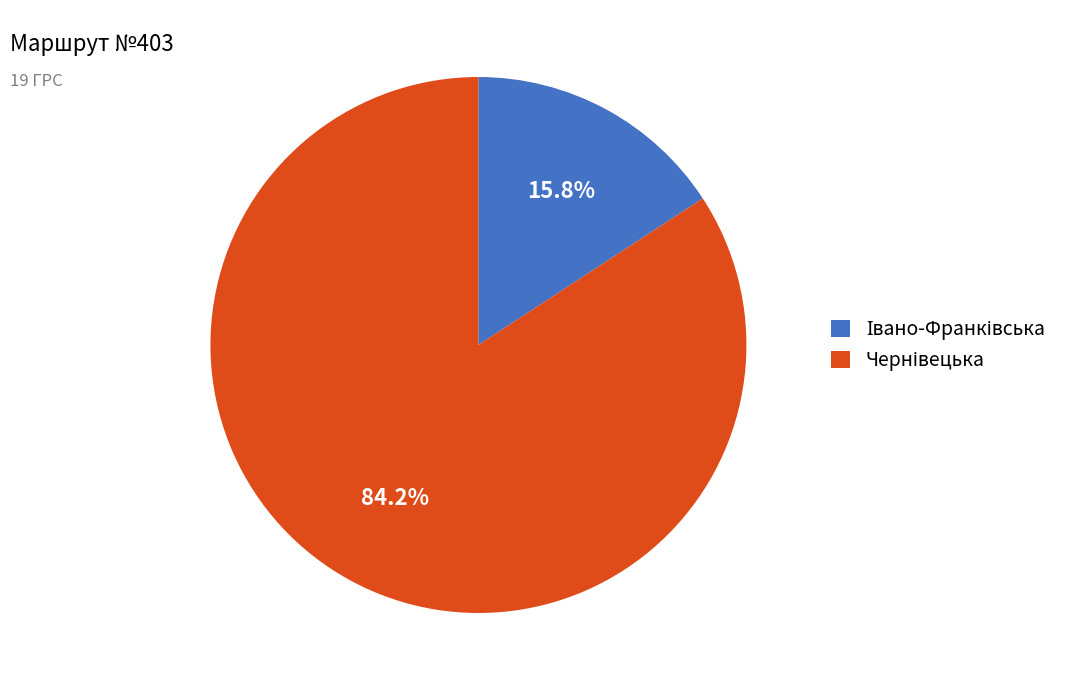

Is there any slice that represents more than half of the pie?

Yes